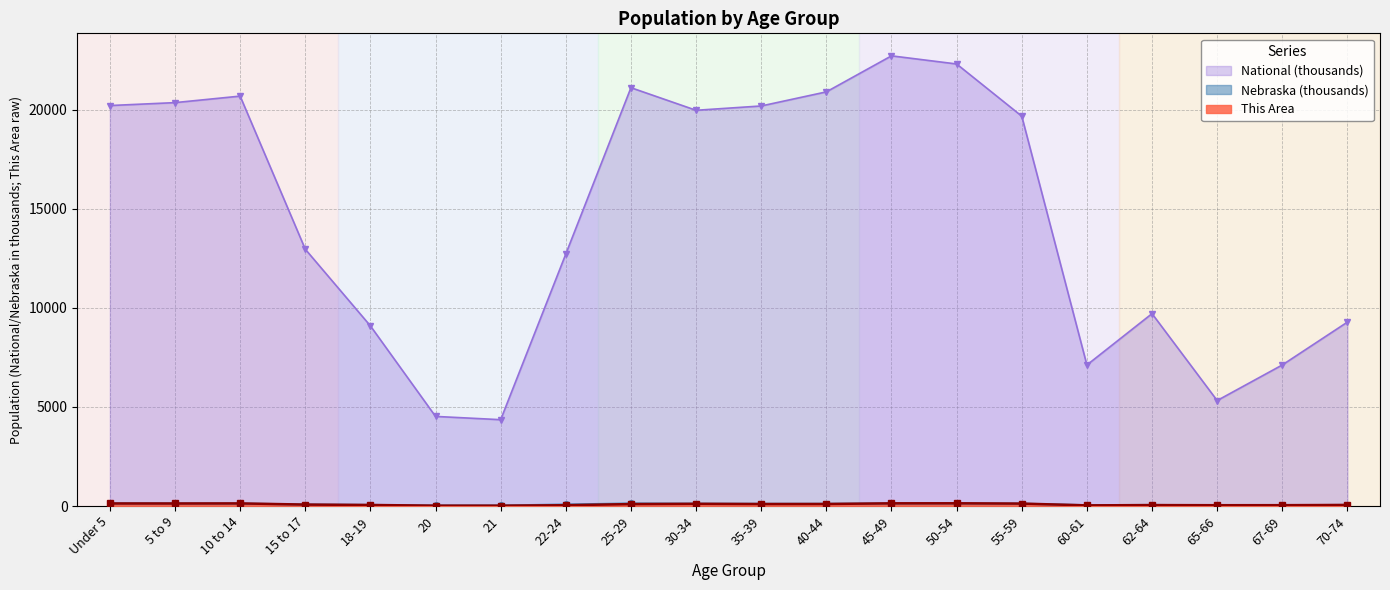

How many interior local peaks does the This Area series have?

4